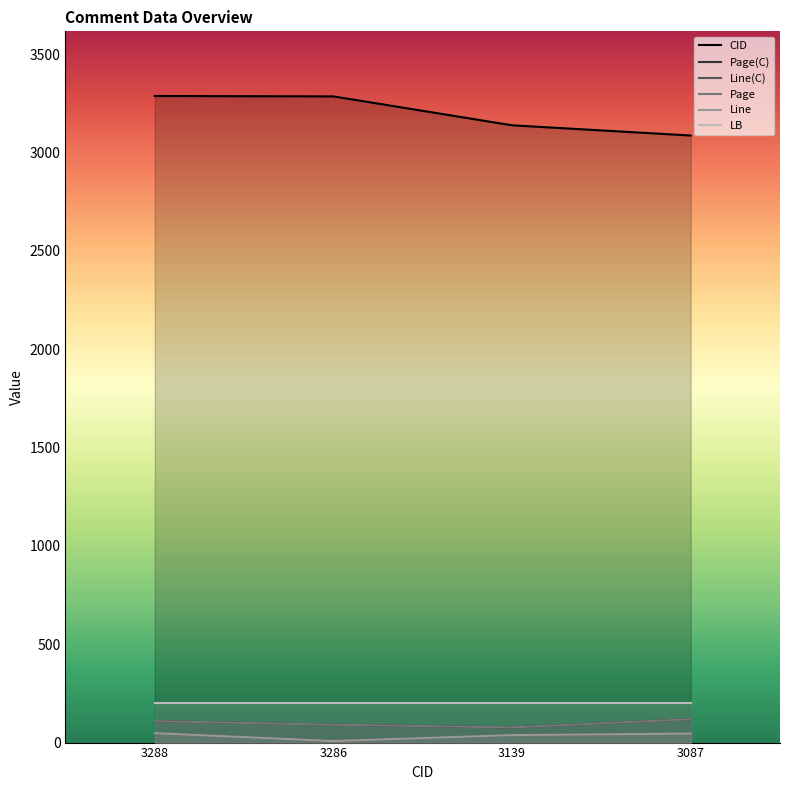

True or false: CID has a value of 5212 at 3286.

False